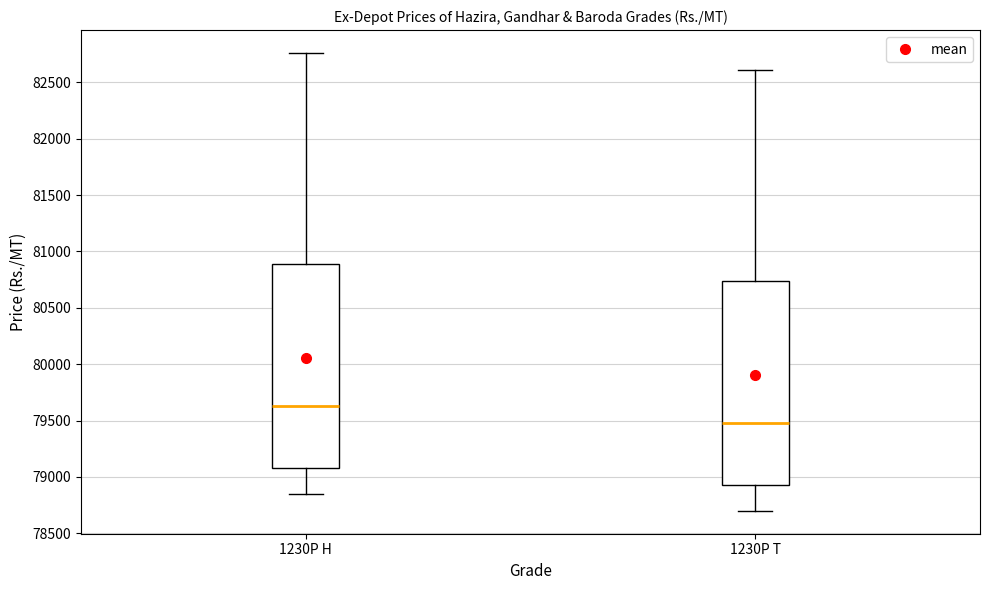

Where does the upper whisker of the box for 1230P T end on the y-axis? The values are not printed on the chart, so give them approximately, as read against the axis.

82600